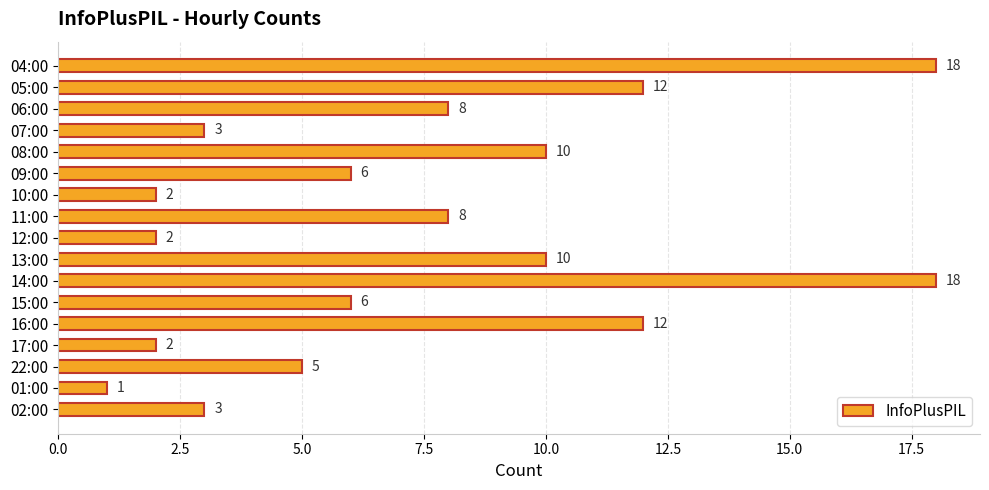

Reading top to bottom, list all the values displayed in this chart.

04:00=18	05:00=12	06:00=8	07:00=3	08:00=10	09:00=6	10:00=2	11:00=8	12:00=2	13:00=10	14:00=18	15:00=6	16:00=12	17:00=2	22:00=5	01:00=1	02:00=3